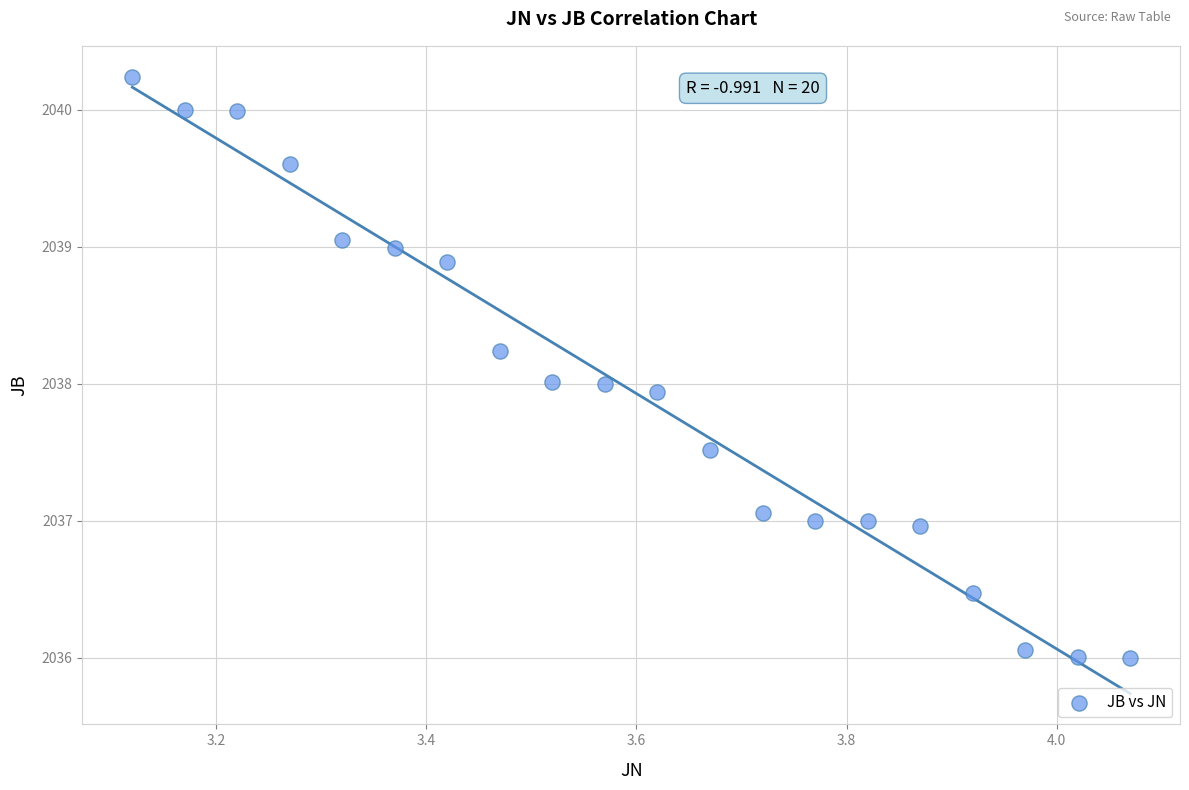

What is the range of Y values (max minus min)?

4.2